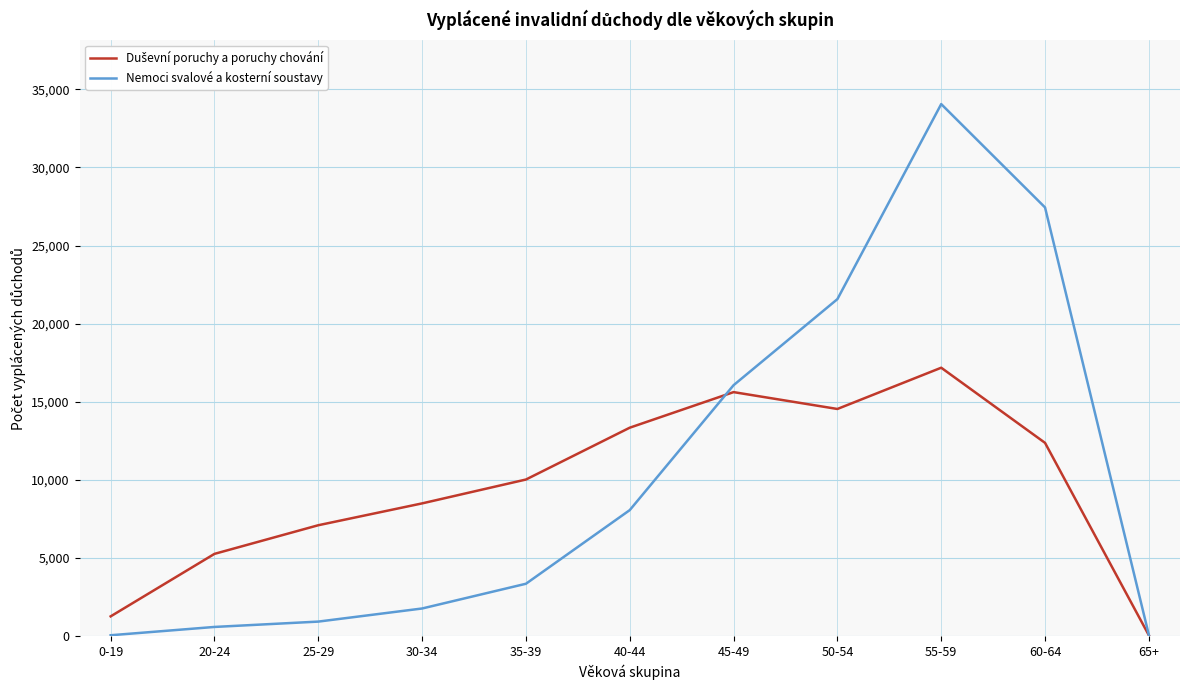

What is the maximum value shown in the chart?

34057